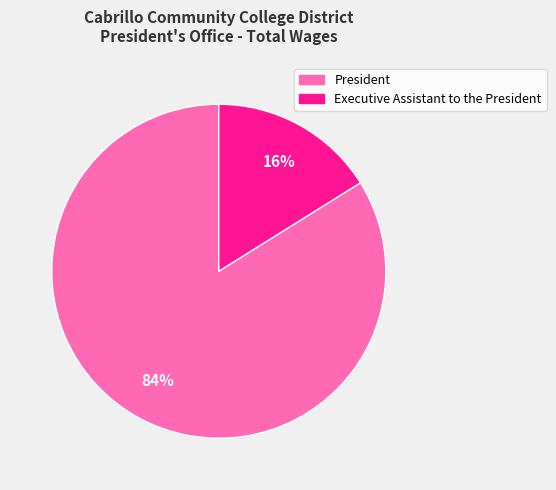

How many slices are in this pie chart?

2